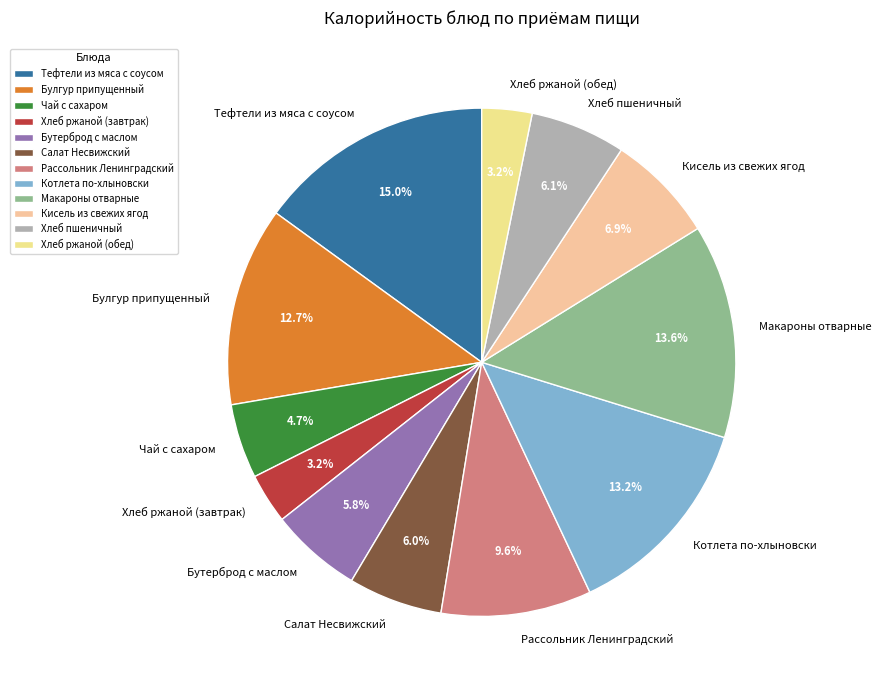

Does any single category account for the majority?

No